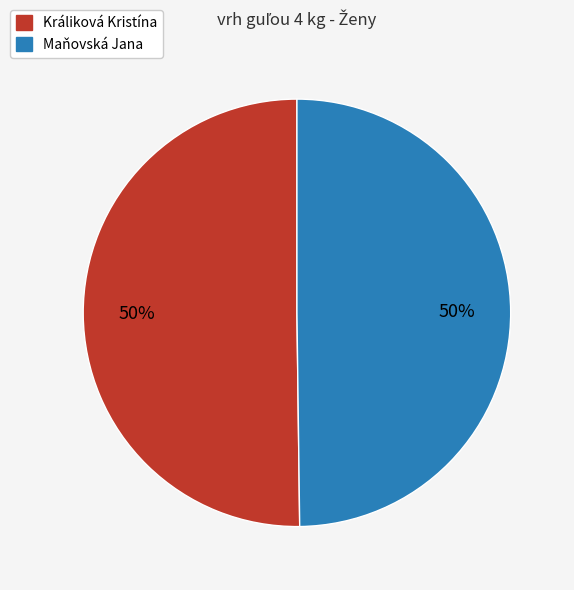

Do Maňovská Jana and Králiková Kristína together represent more than half of the pie?

Yes